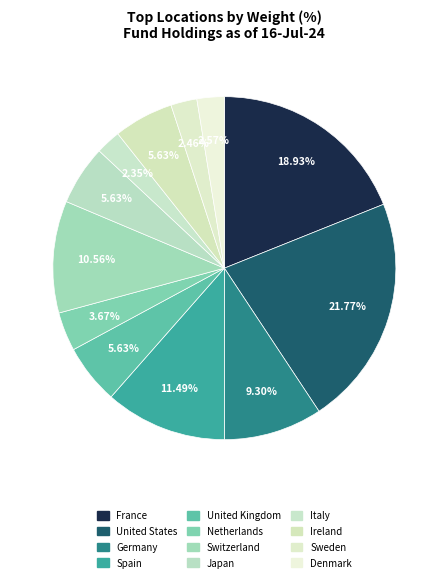

True or false: Spain accounts for 11% of the total.

True